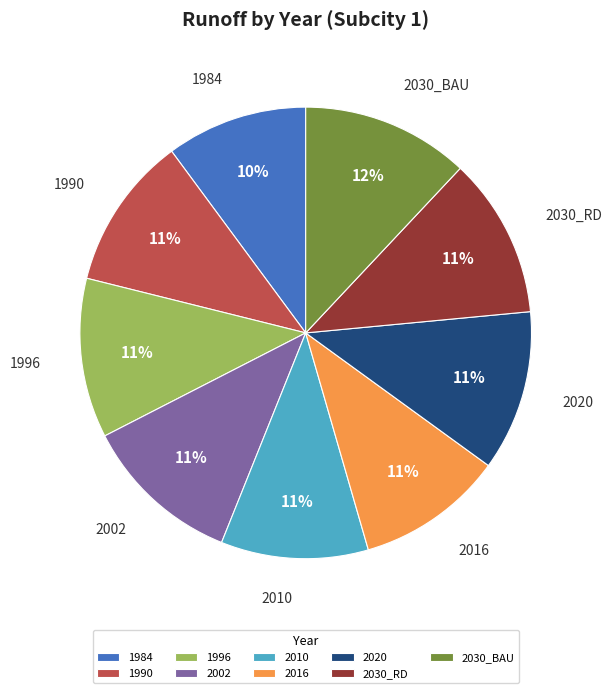

Combined, do 1996 and 2030_RD account for over 50%?

No